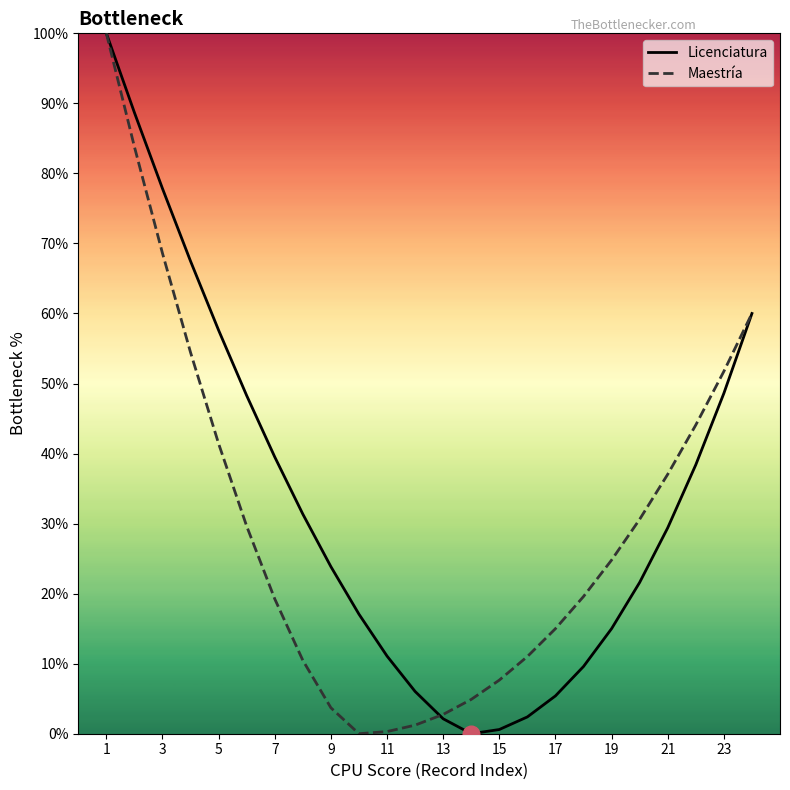

What is the maximum value for Maestría?

100.0